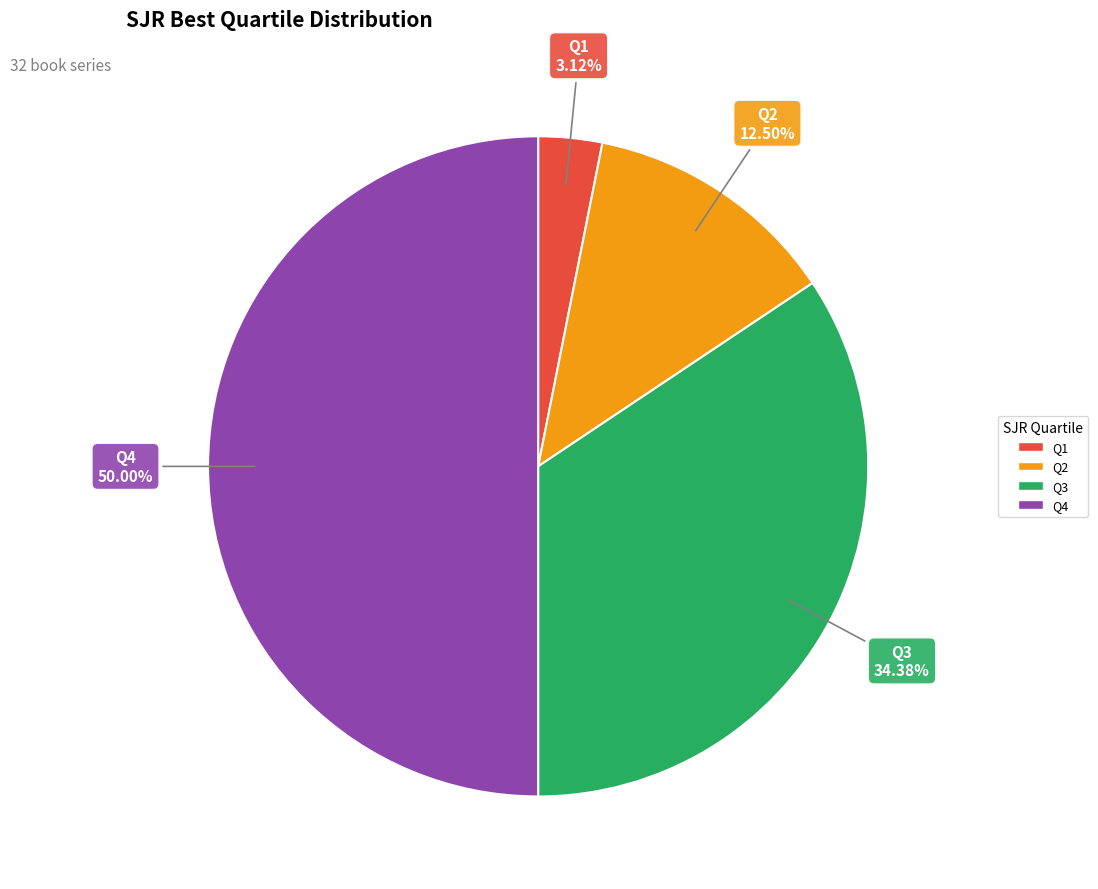

Between Q4 and Q1, which is larger?

Q4